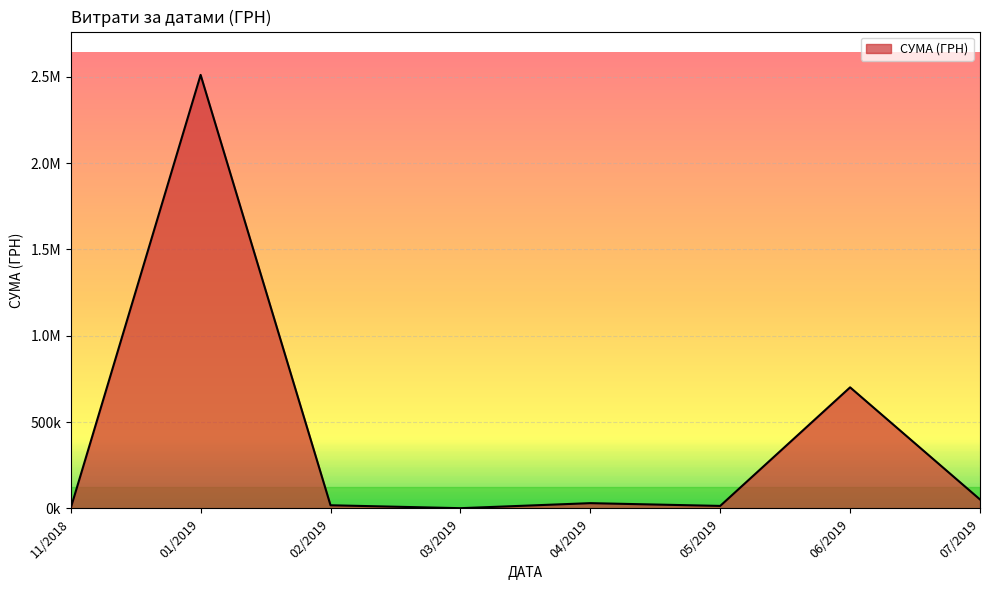

Is this an area chart (filled region under the line)?

Yes